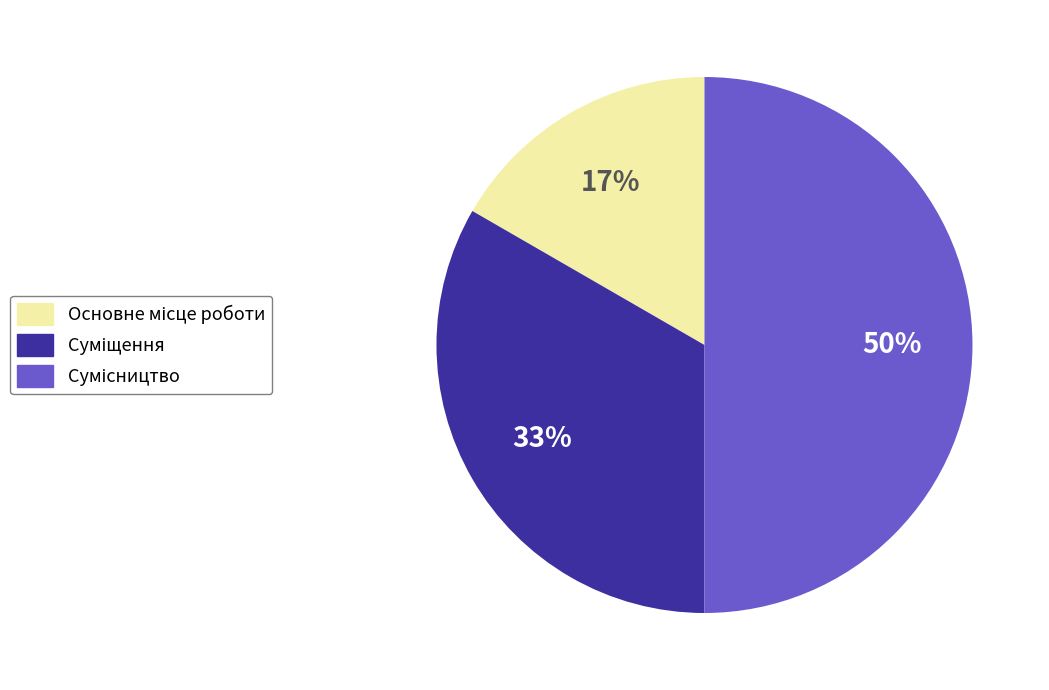

To the nearest percent, what is the average slice percentage?

33%